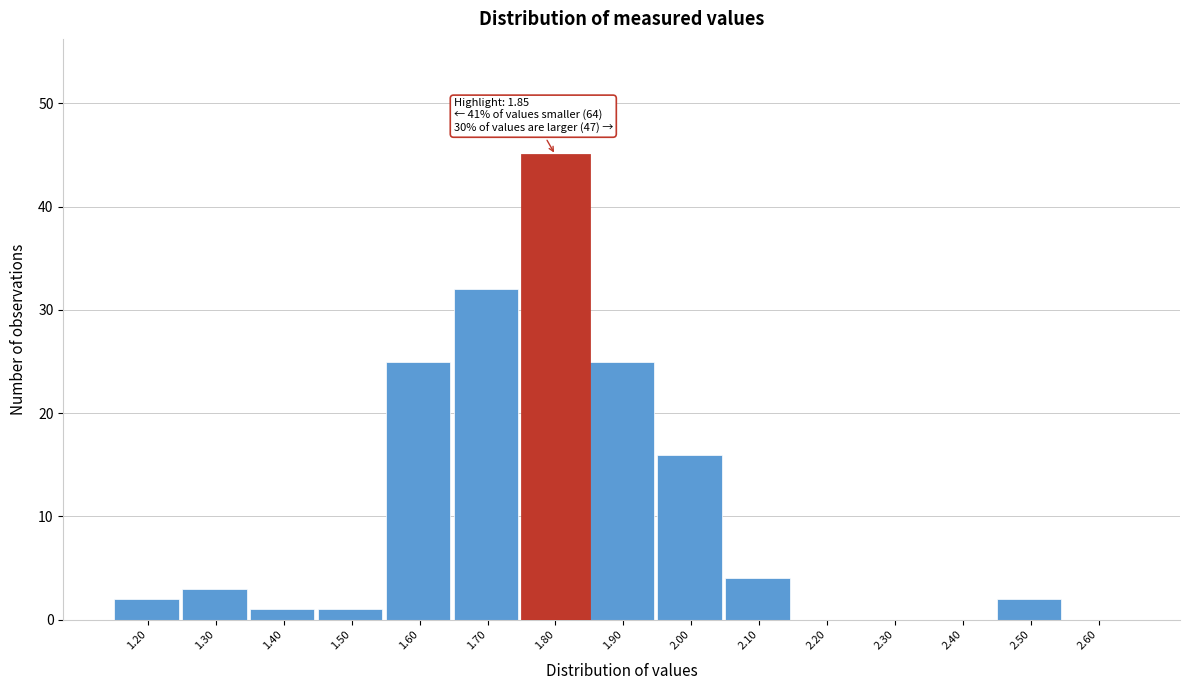

Reading right to left, transcribe all the data shown in this chart.

2.60=0	2.50=2	2.40=0	2.30=0	2.20=0	2.10=4	2.00=16	1.90=25	1.80=45	1.70=32	1.60=25	1.50=1	1.40=1	1.30=3	1.20=2